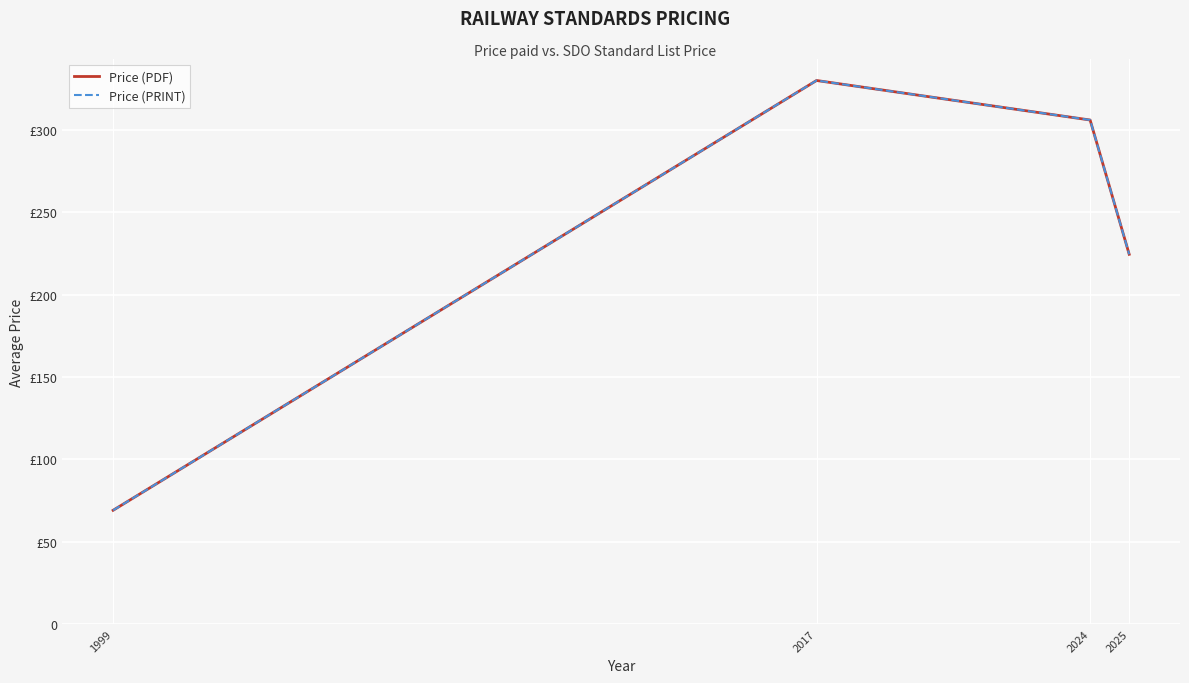

How many interior local peaks does the Price (PRINT) series have?

1